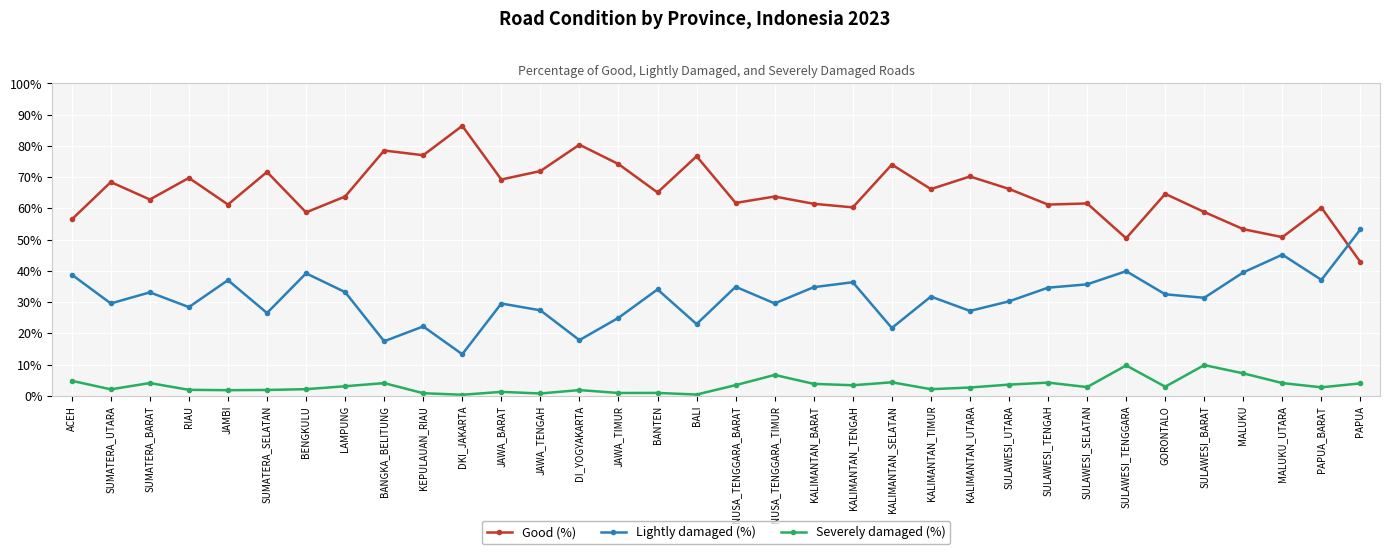

True or false: Lightly damaged (%) and Severely damaged (%) intersect in this chart.

False